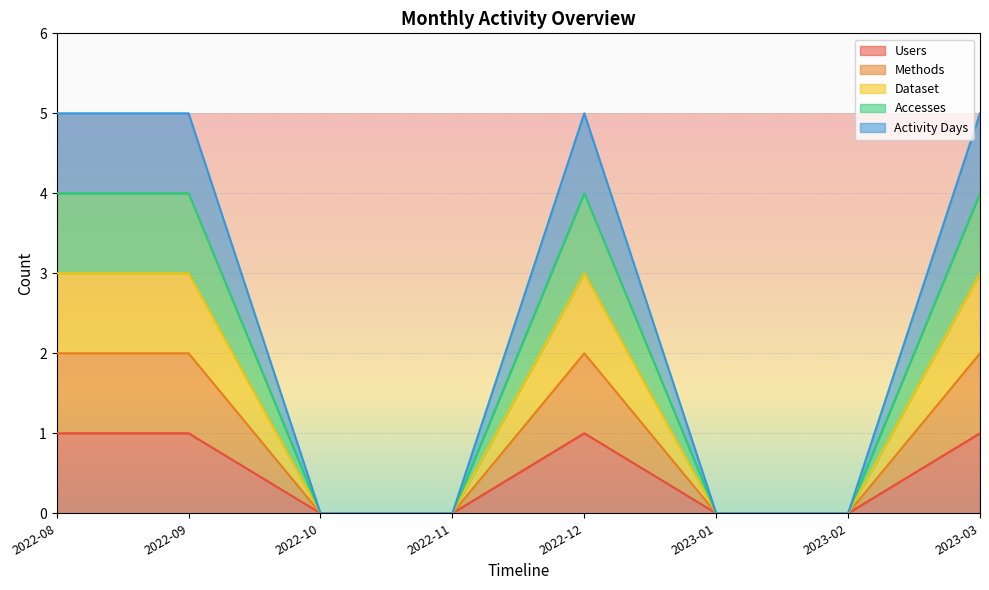

How many lines are shown in the chart?

5